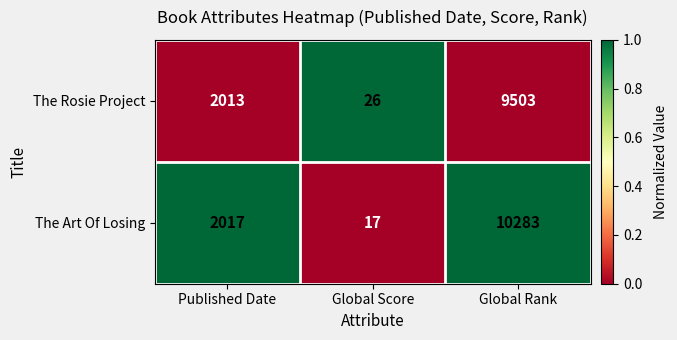

At which label does The Rosie Project reach its peak?

Global Rank